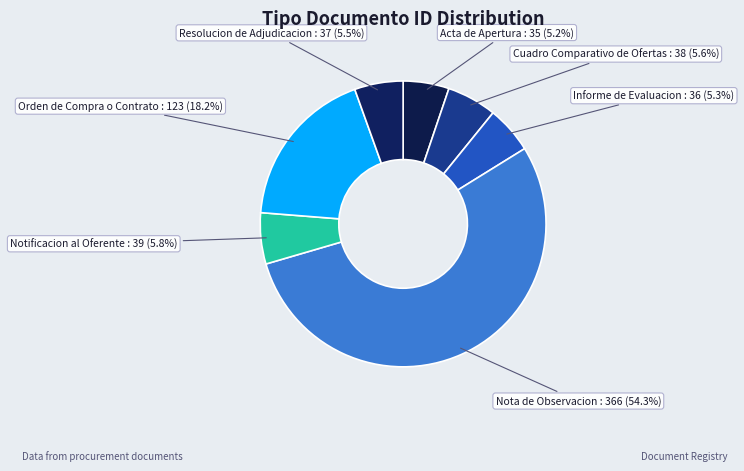

What is the majority slice?

Nota de Observacion